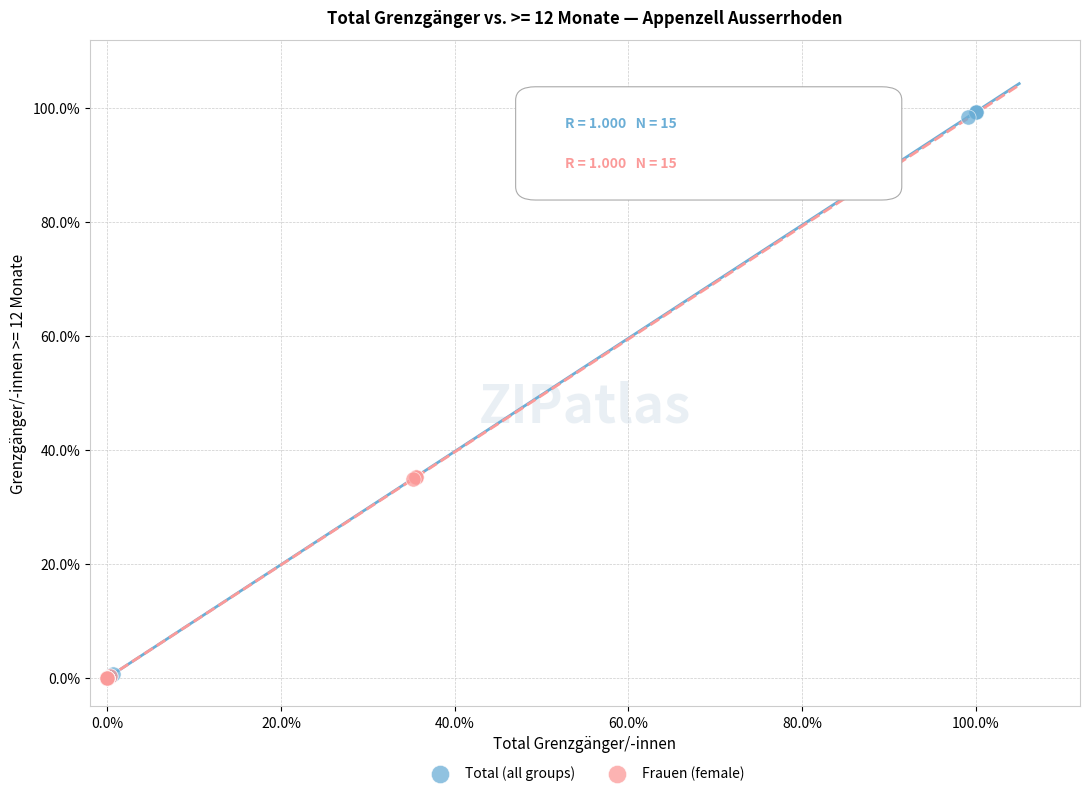

What are all the series names shown in the legend?

Total (all groups), Frauen (female)